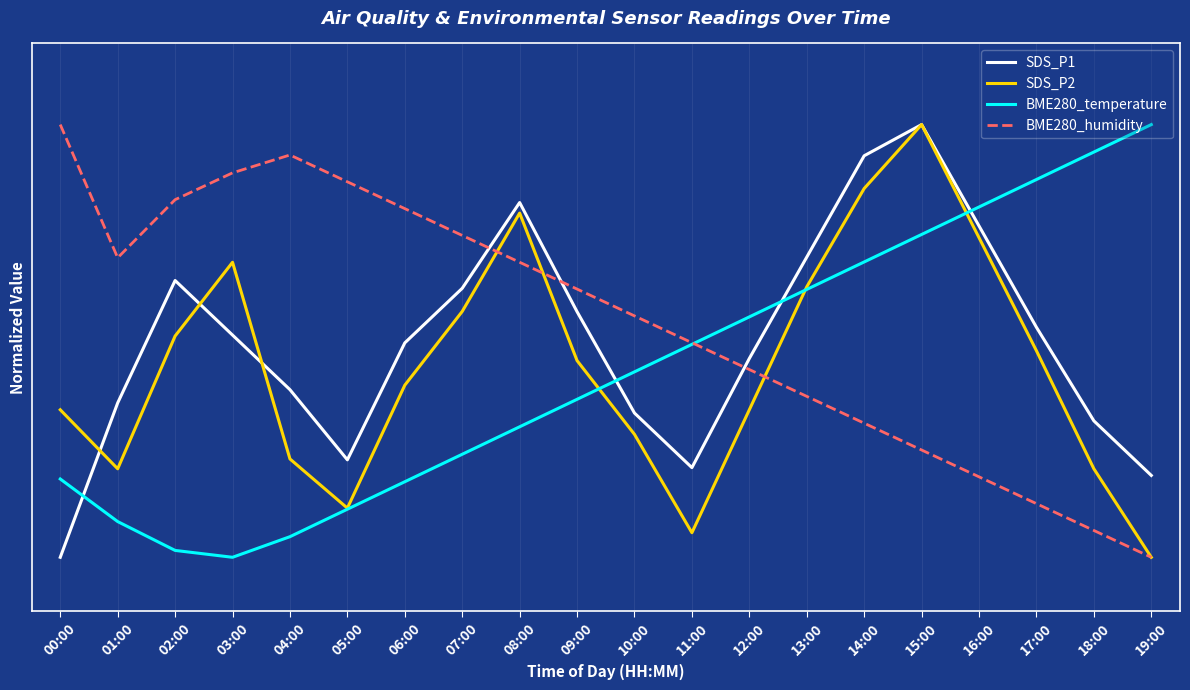

Read the SDS_P1 value at 04:00.

41.0